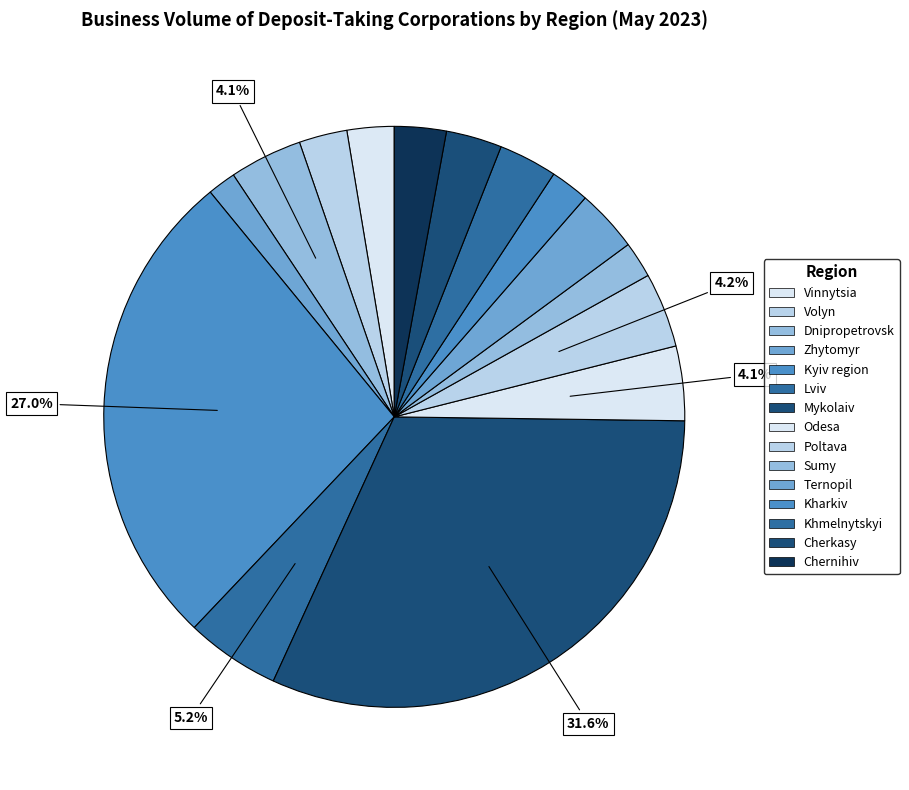

To the nearest percent, what is the difference between the largest and smallest slice percentages?

30%